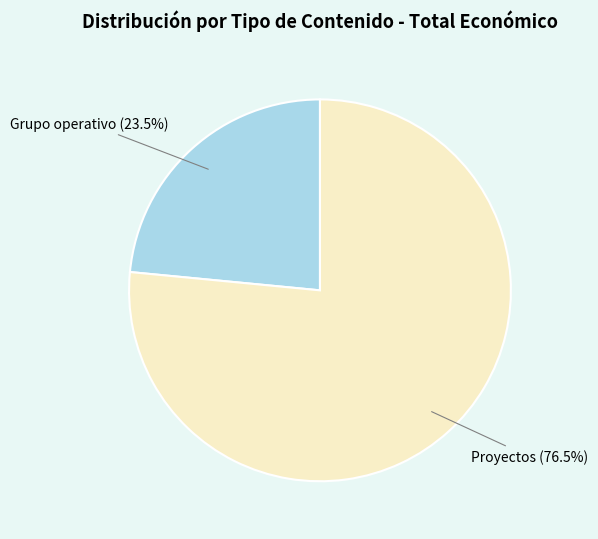

How many slices are in this pie chart?

2